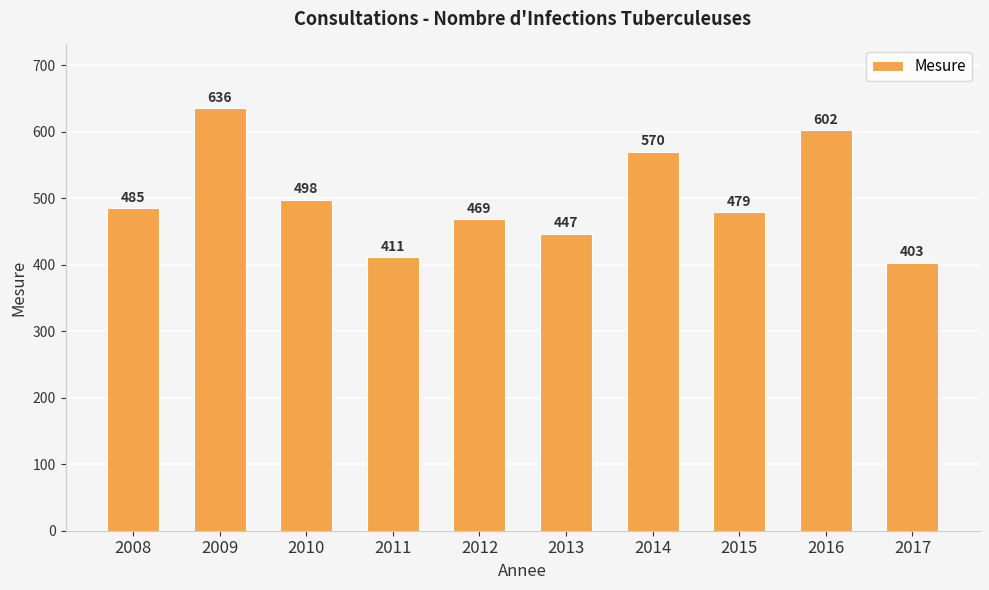

What is the sum of the values at 2010 and 2014?

1068